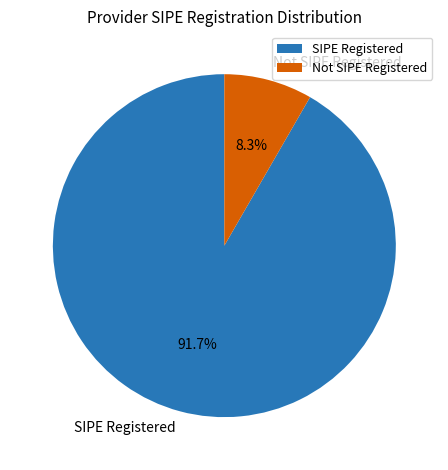

Which category has the smallest portion of the pie?

Not SIPE Registered